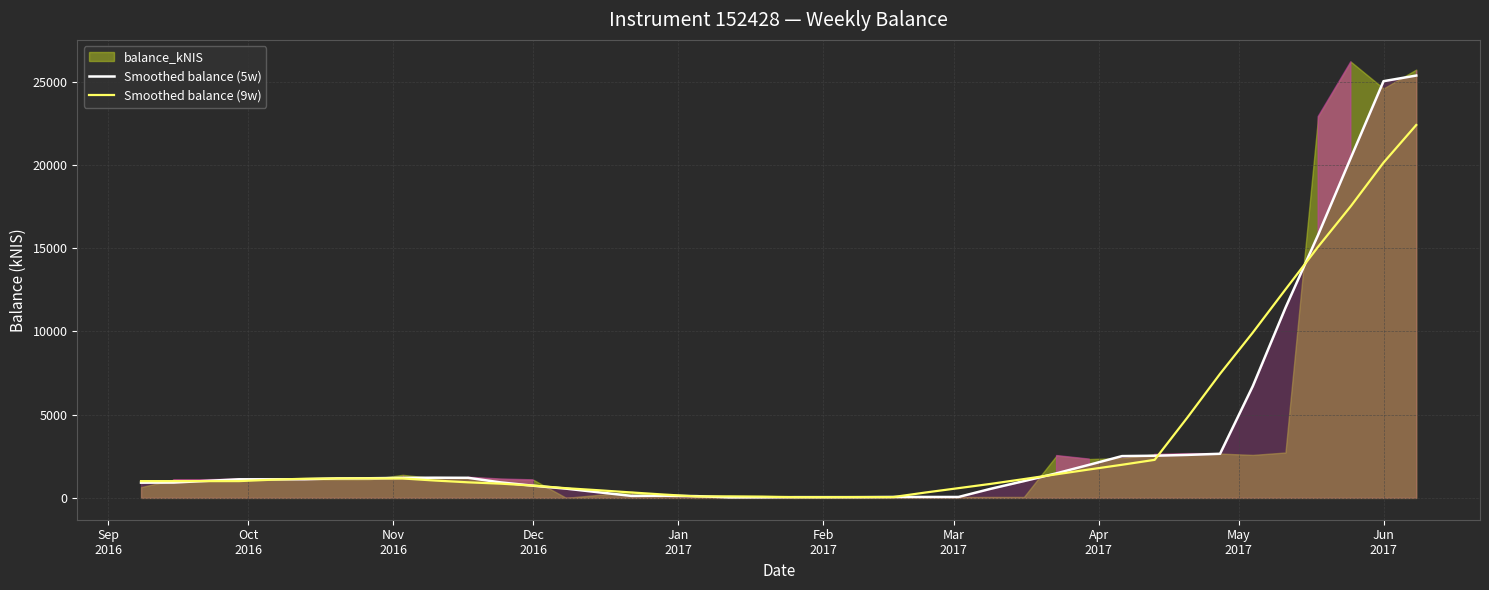

What is the highest value of the Smoothed balance (5w) series?

25379.1